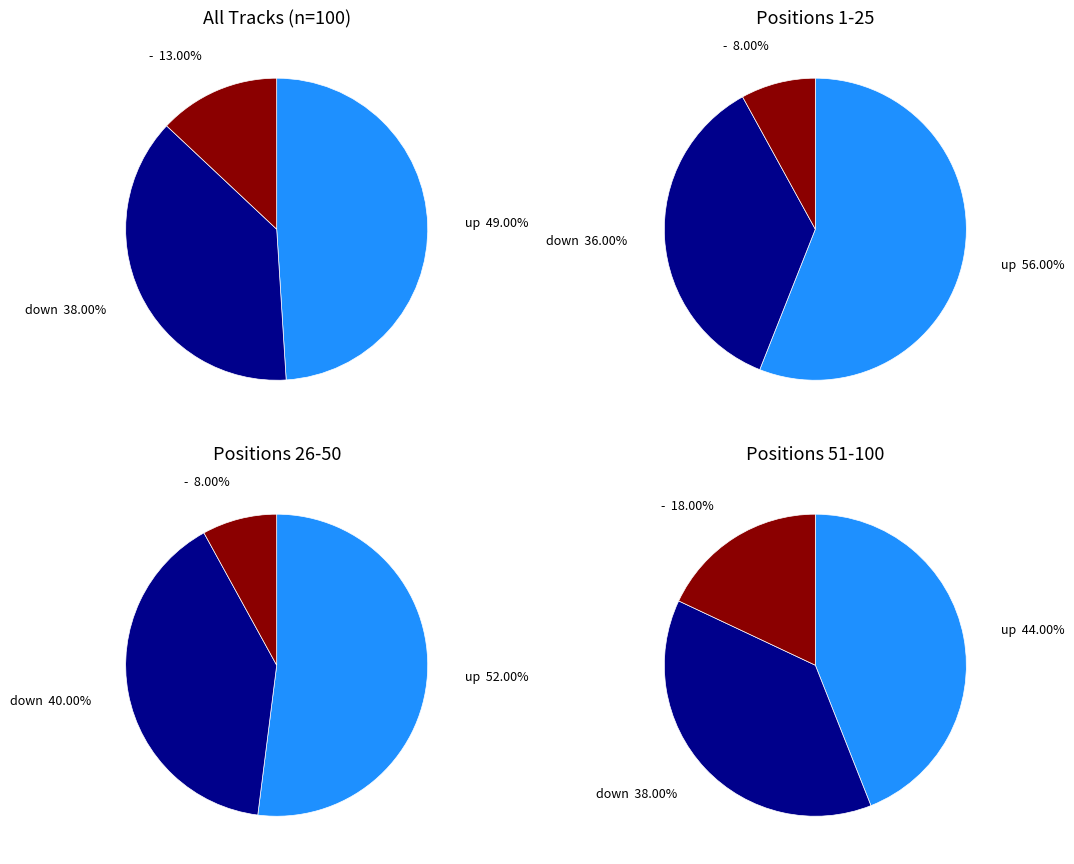

Is down the majority of the pie?

No